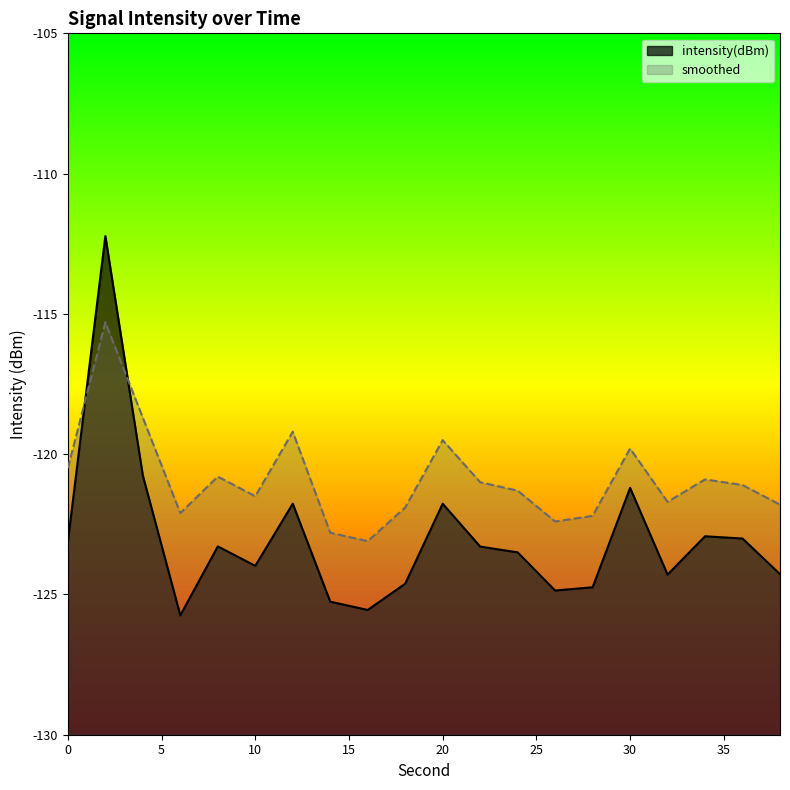

What is the difference between the maximum and second lowest values in the intensity(dBm) series?

13.3